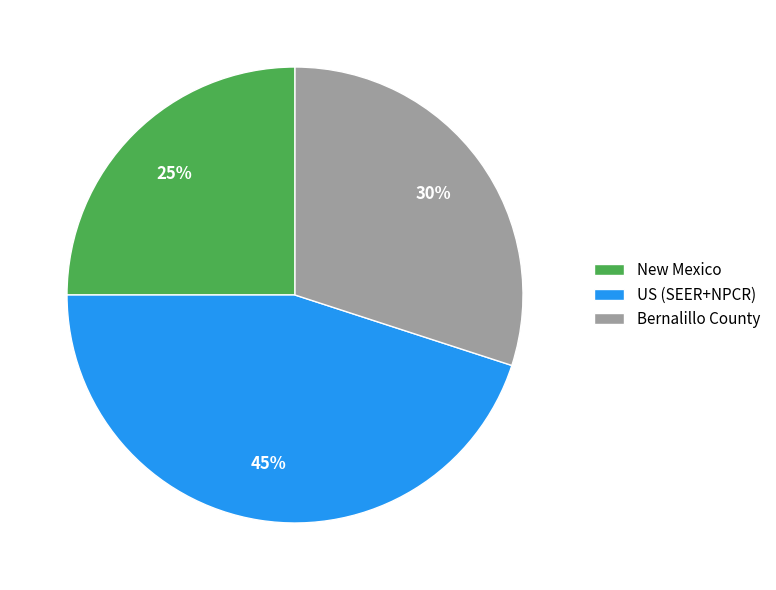

To the nearest percent, what is the average slice percentage?

33%